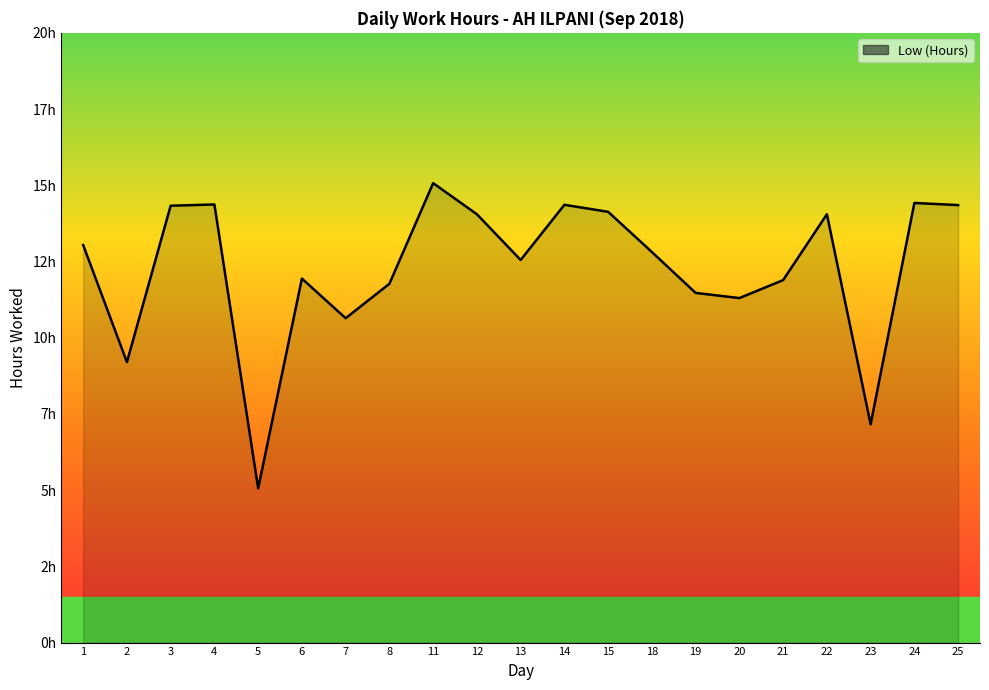

Does the chart display data point markers on the line(s)?

No